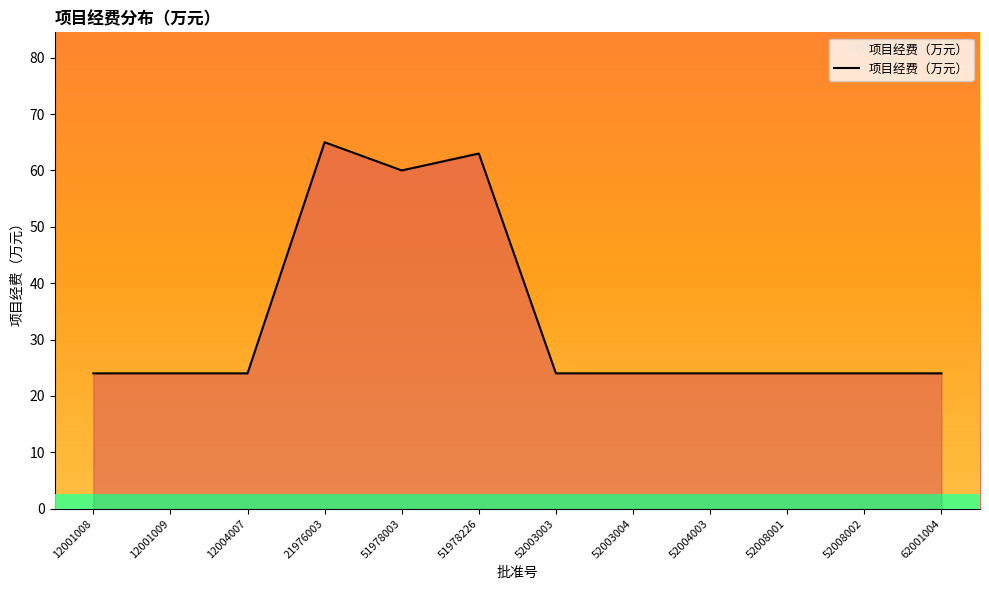

At which category does the chart reach its peak across all series?

21976003